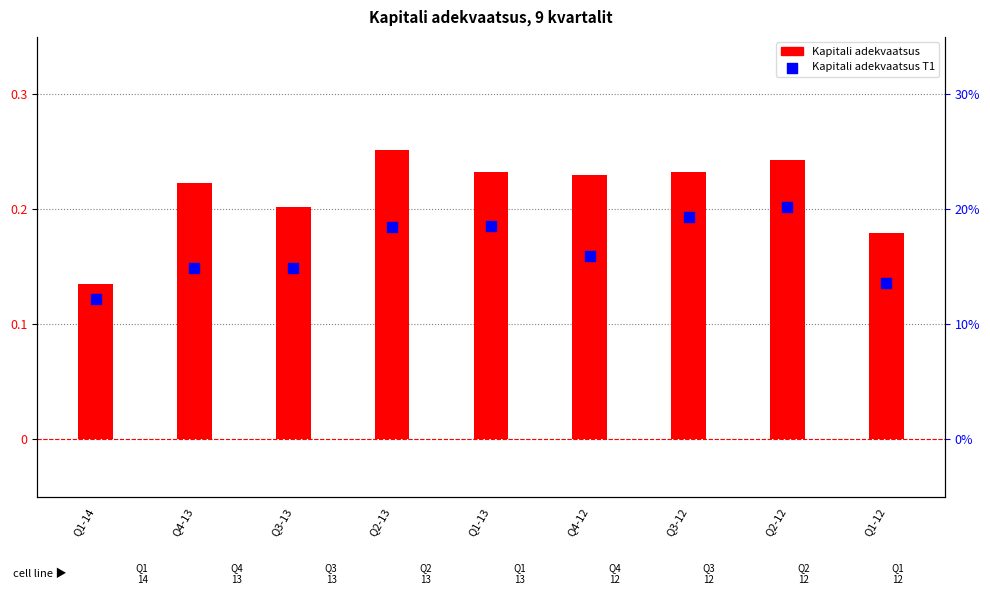

At which category is the sum across all series the highest?

Q2-12